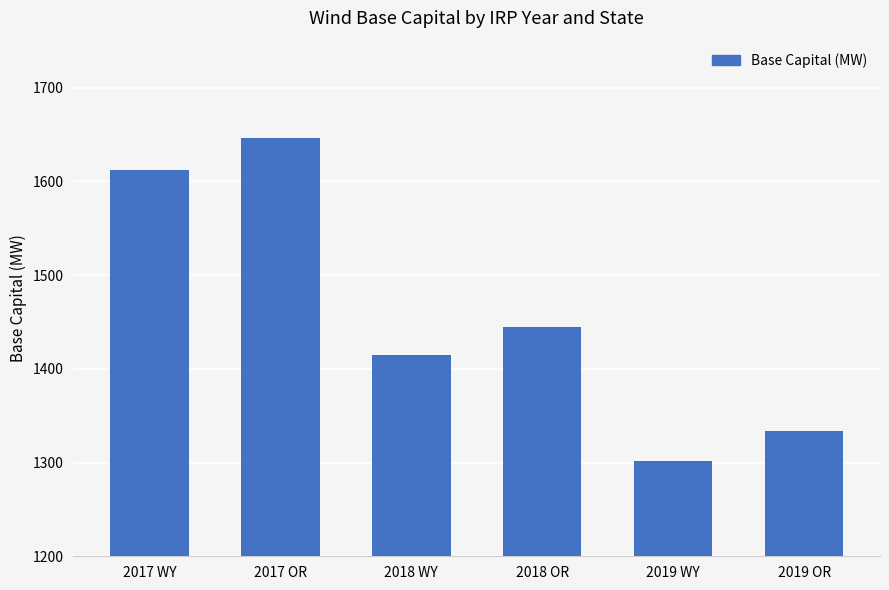

Is it true that the value at 2018 OR is 757.6?

False